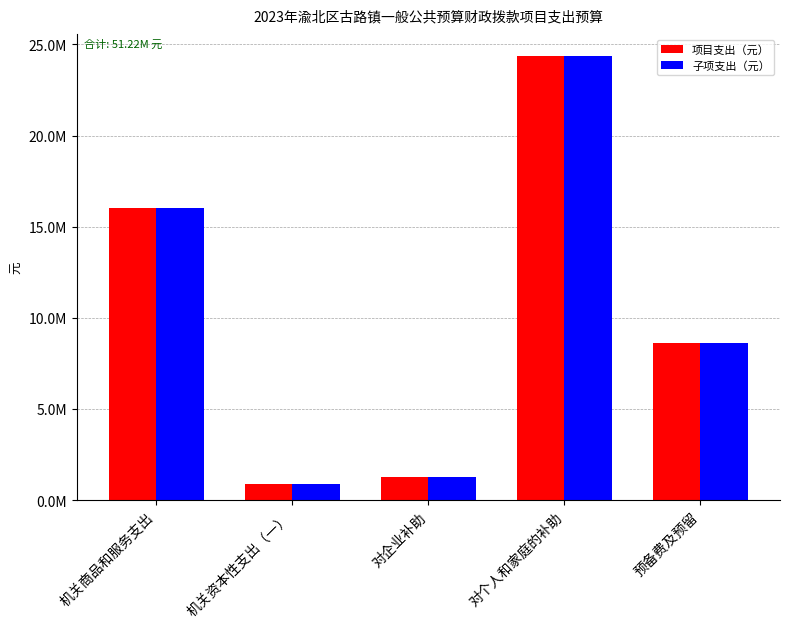

List the labels in order of 子项支出（元） value, largest first.

对个人和家庭的补助, 机关商品和服务支出, 预备费及预留, 对企业补助, 机关资本性支出（一）